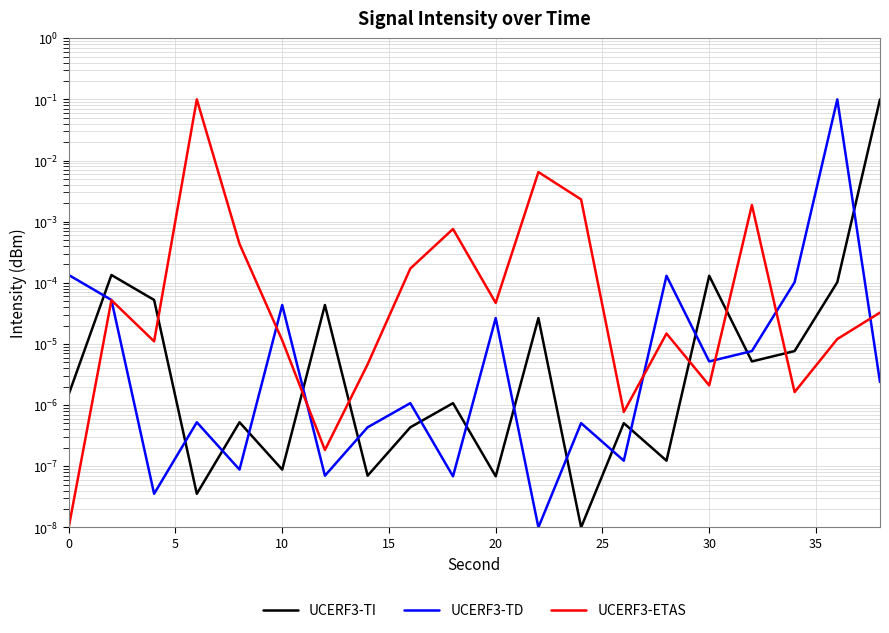

Is it true that UCERF3-TI equals 0.0 at 20?

True